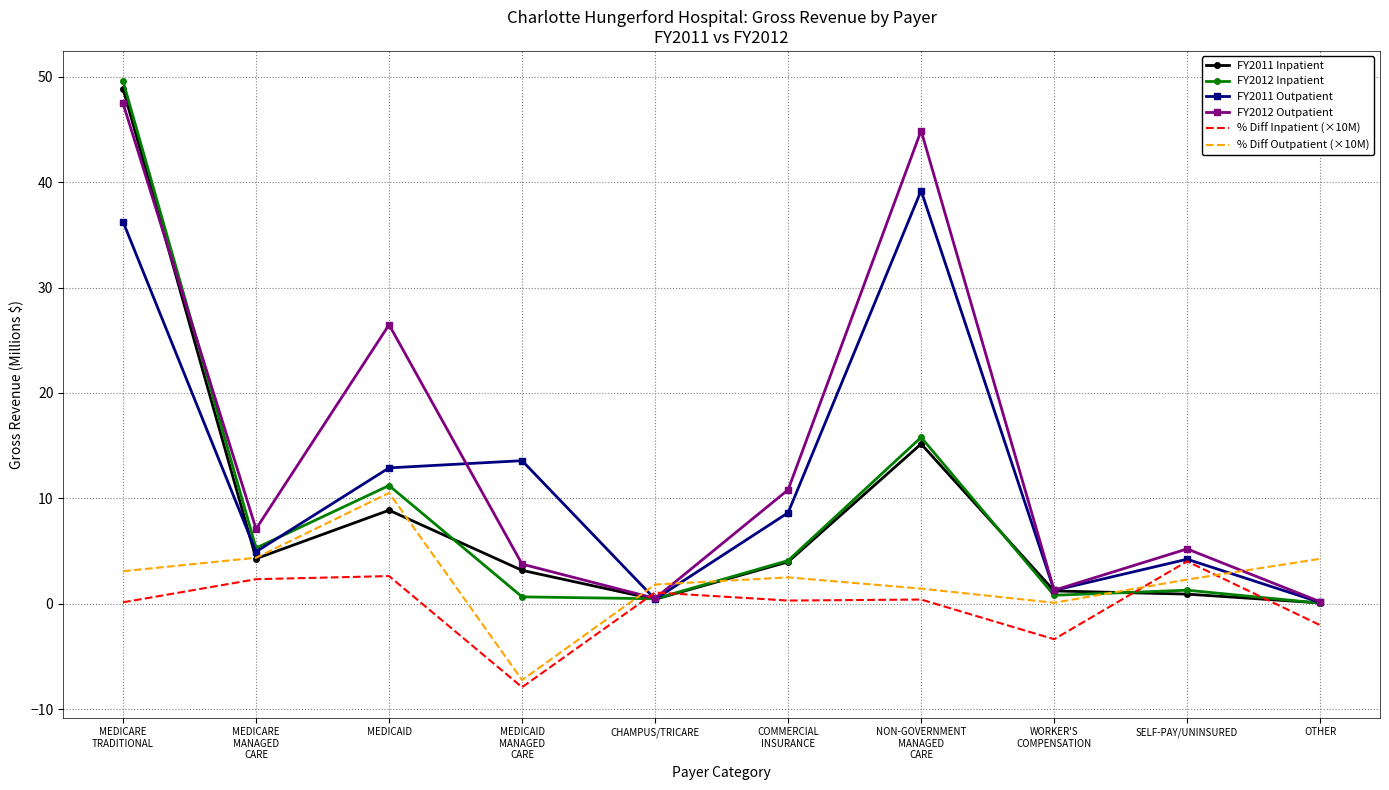

True or false: FY2011 Outpatient has a value of 8.6 at COMMERCIAL
INSURANCE.

True